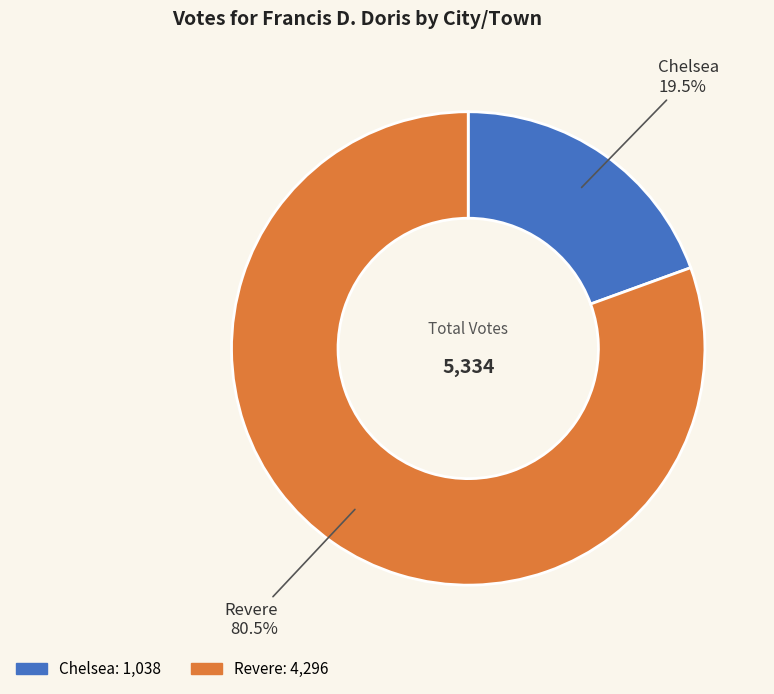

What is the largest slice in the pie chart?

Revere